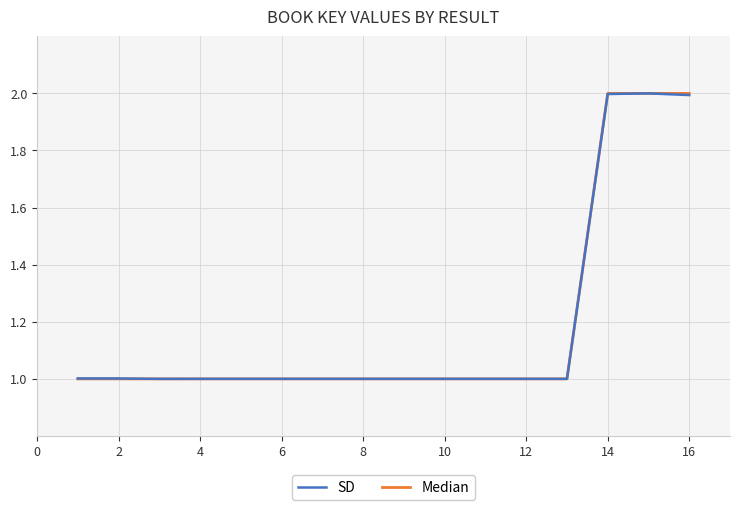

What is the maximum value shown in the chart?

2.0